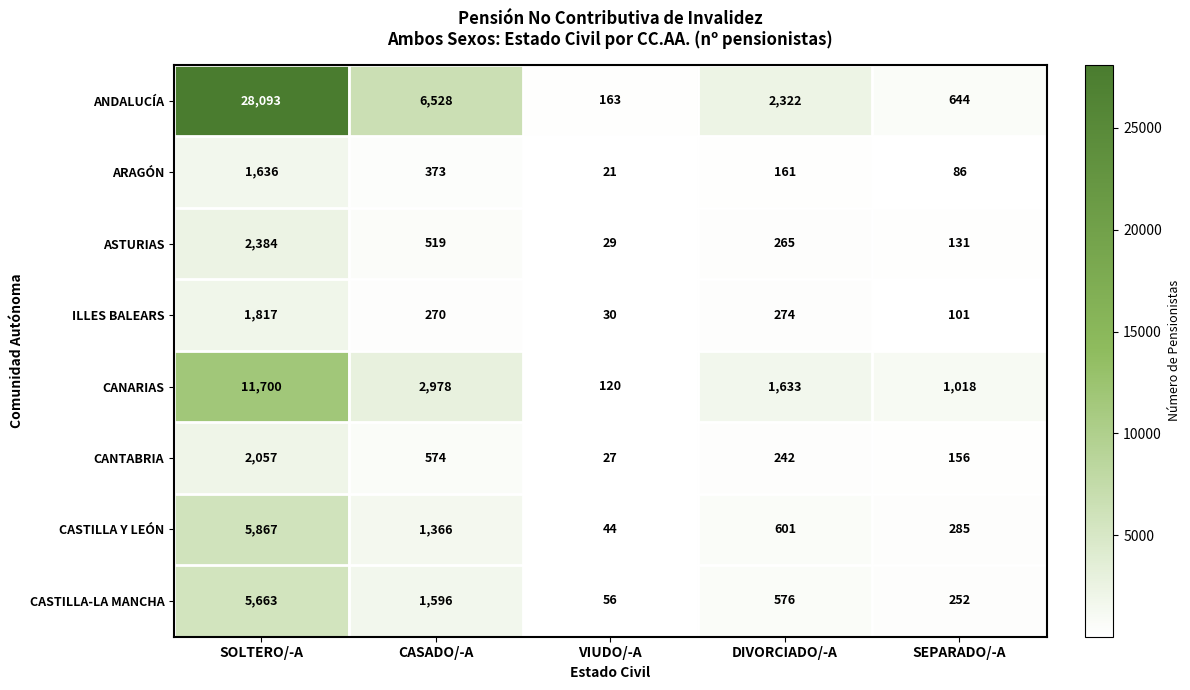

At which category does the chart reach its peak across all series?

SOLTERO/-A